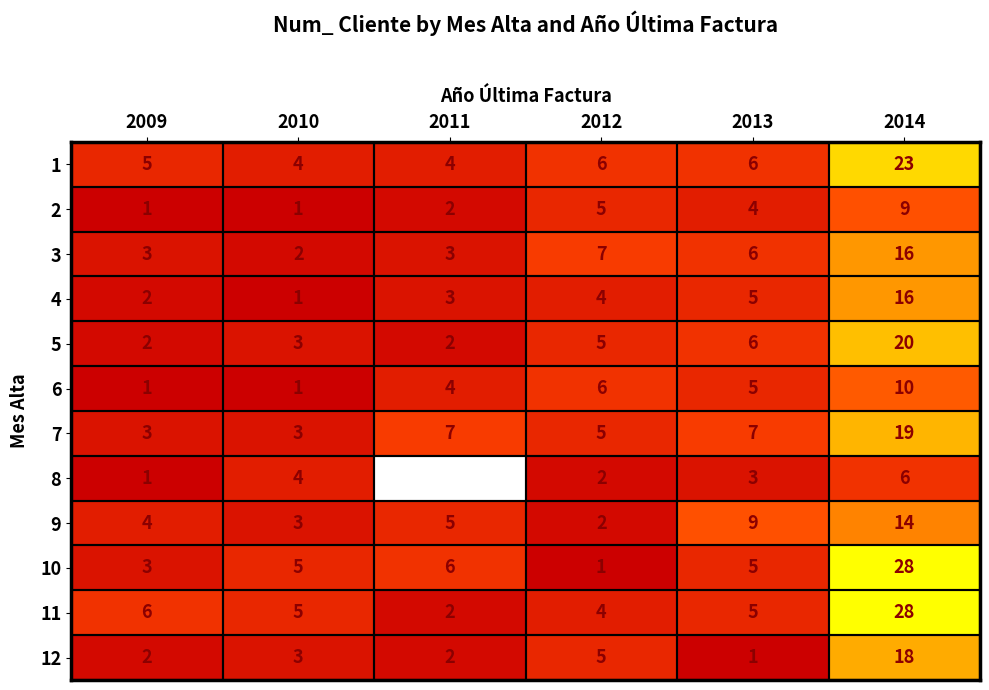

At which label does 10 reach its minimum?

2012